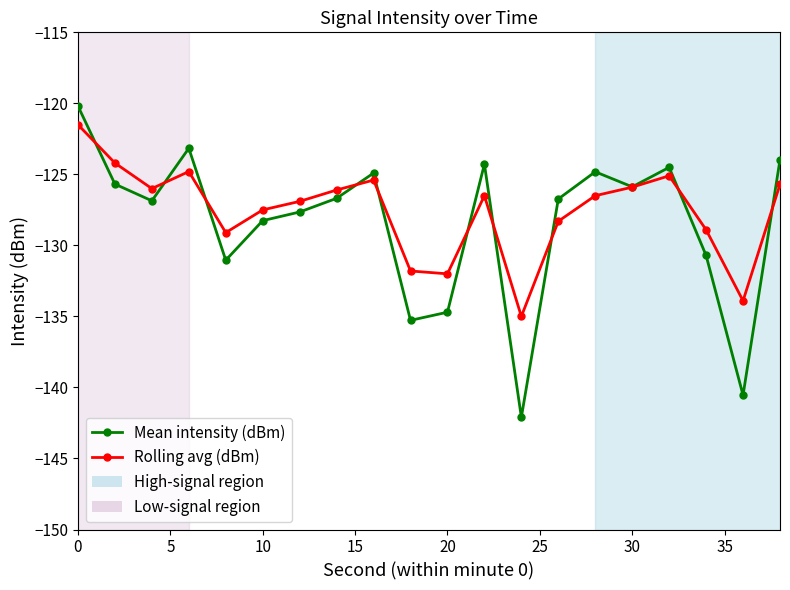

What is the maximum value for Rolling avg (dBm)?

-121.5